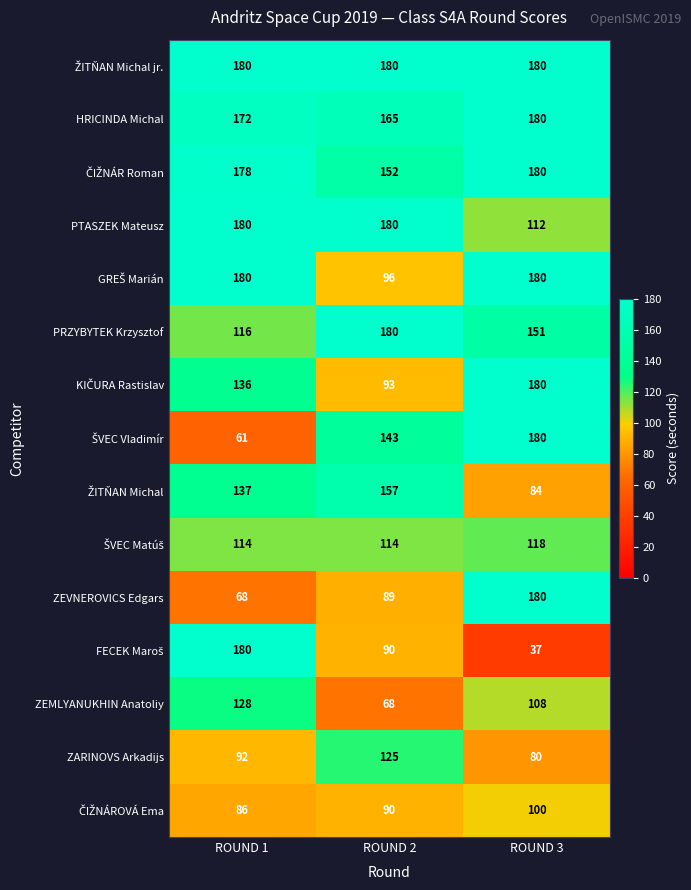

What is the average value of the ZEVNEROVICS Edgars series?

112